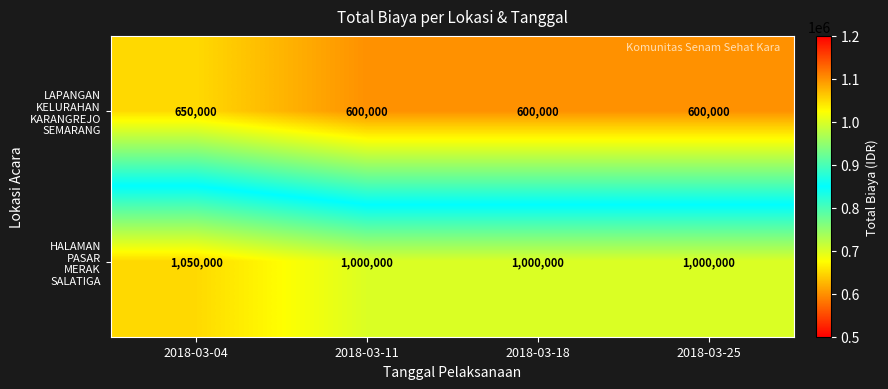

Count the number of categories in the chart.

4